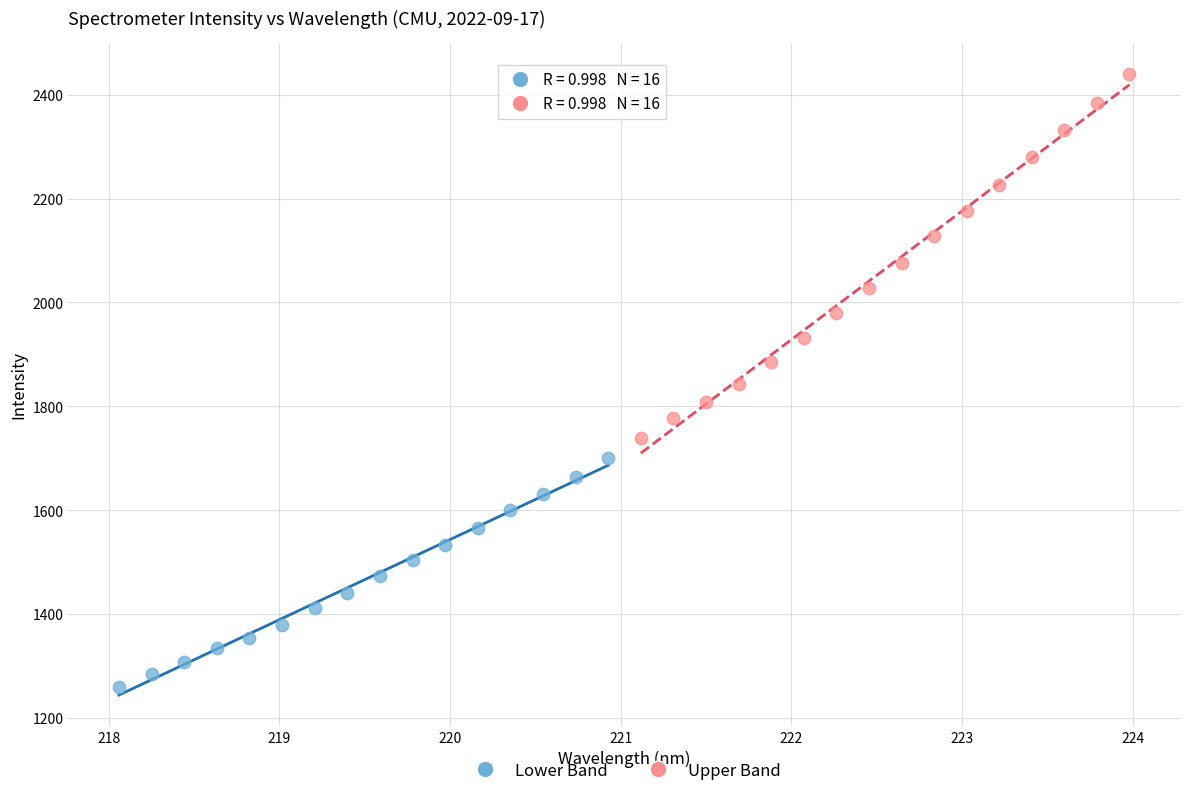

What are all the series names shown in the legend?

Lower Band, Upper Band